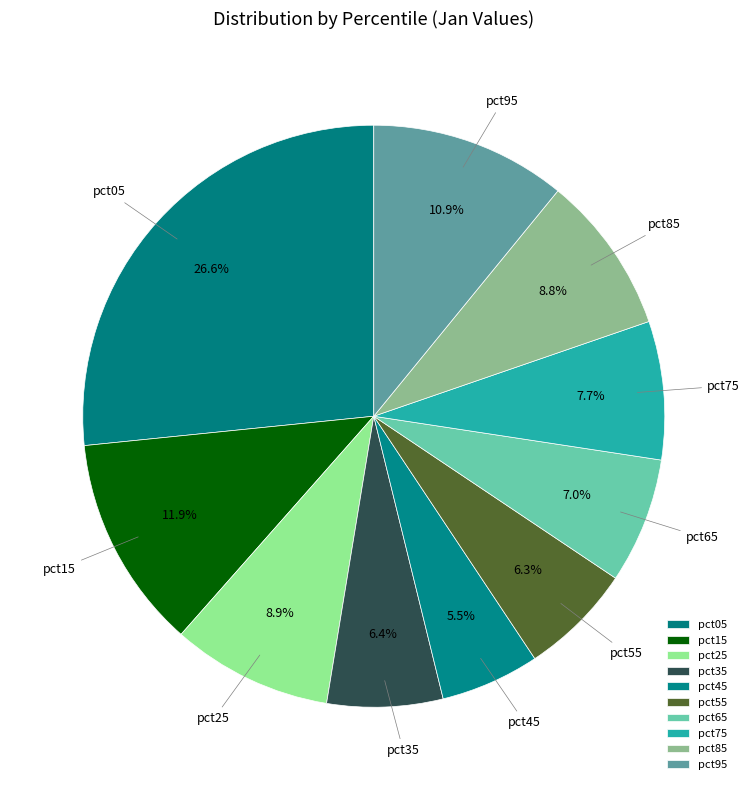

Which slice is the largest?

pct05